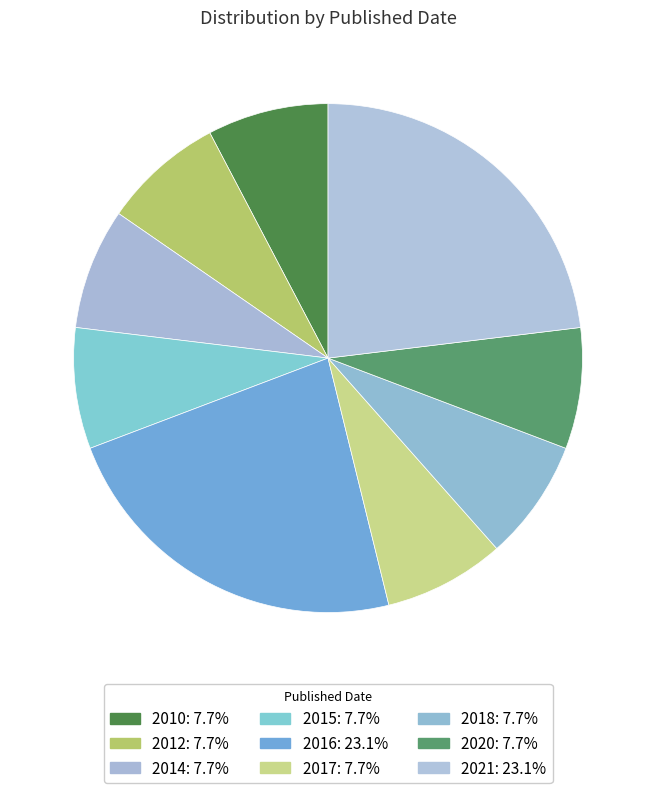

Approximately how many times larger is the value at 2020 compared to 2016?

0.3